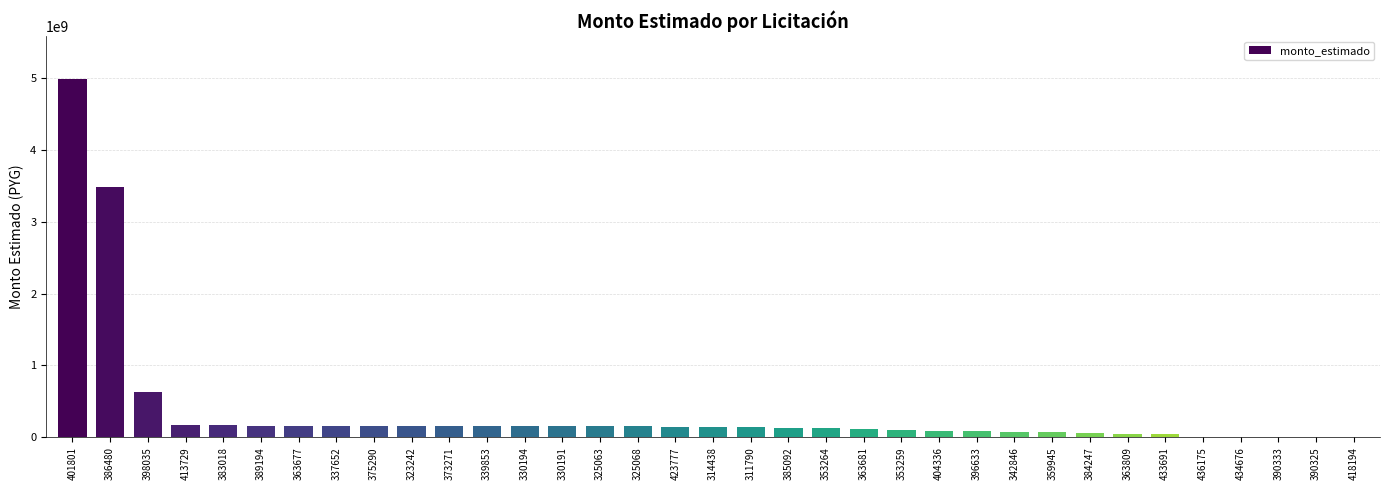

What is the maximum value shown in the chart?

4984976698